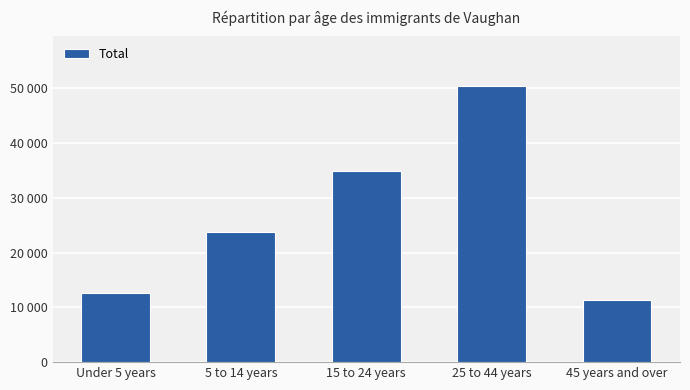

What is the difference between the values at 5 to 14 years and 25 to 44 years?

26545